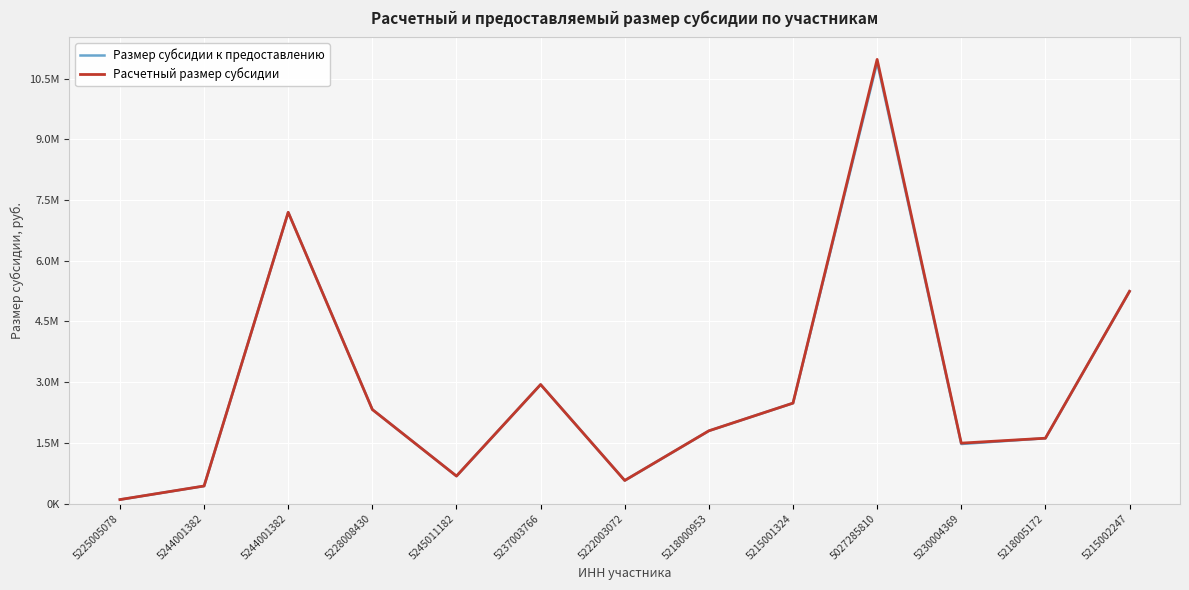

At how many categories does at least one series exceed 7402027?

1